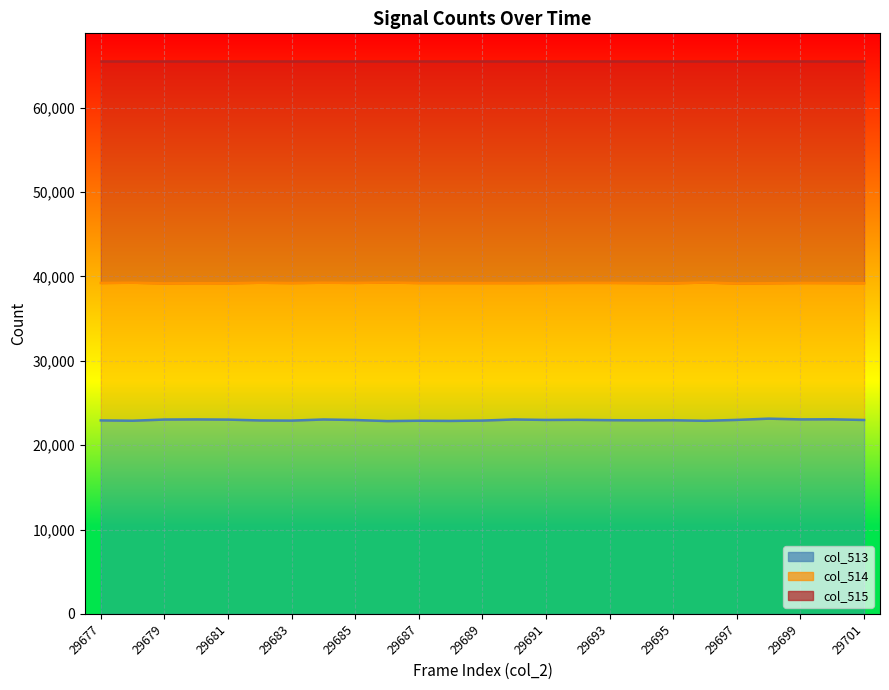

At which category does col_513 reach its first local peak?

29680